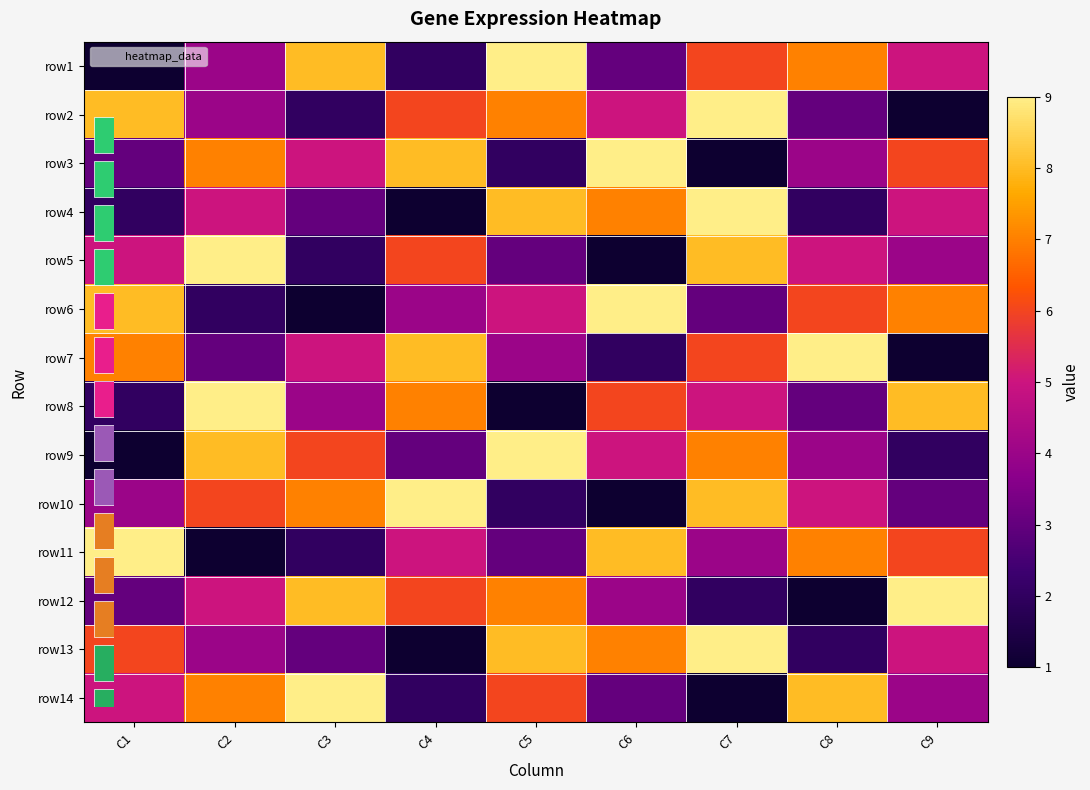

How many data points in row2 are above 5?

4